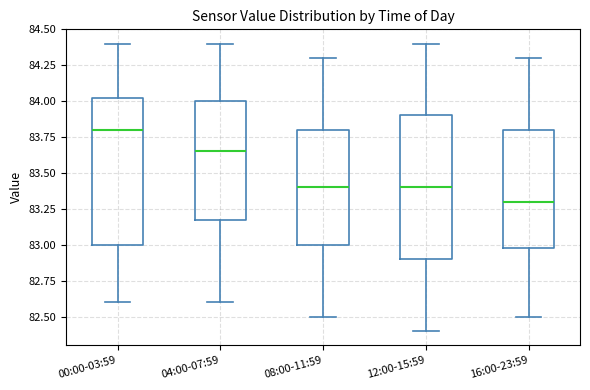

Where does the lower whisker of the box for 12:00-15:59 end on the y-axis? The values are not printed on the chart, so give them approximately, as read against the axis.

82.40